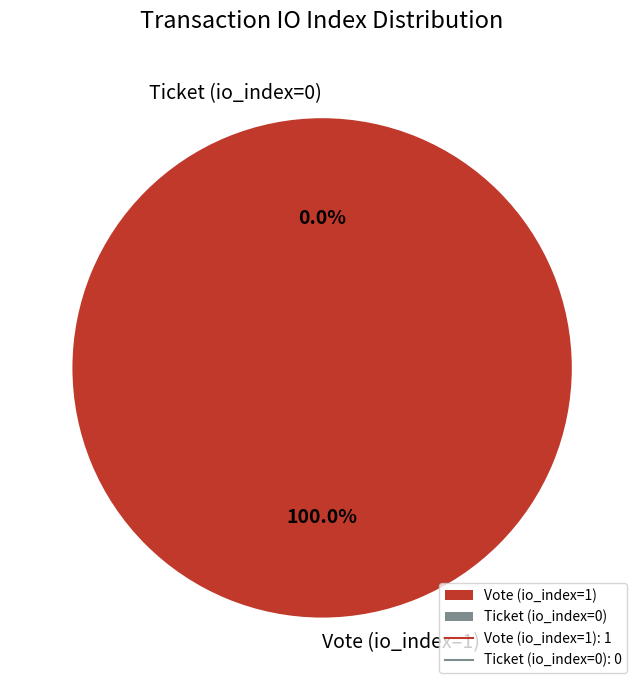

Rank the categories by value from lowest to highest.

Ticket (io_index=0), Vote (io_index=1)